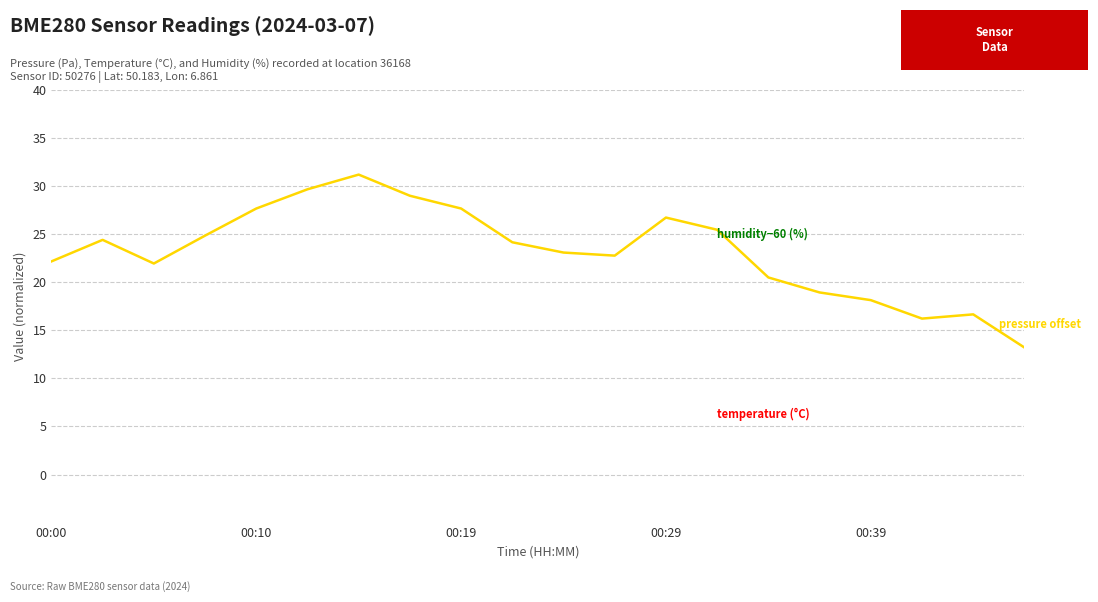

What is the difference between the maximum and minimum values?

18.0